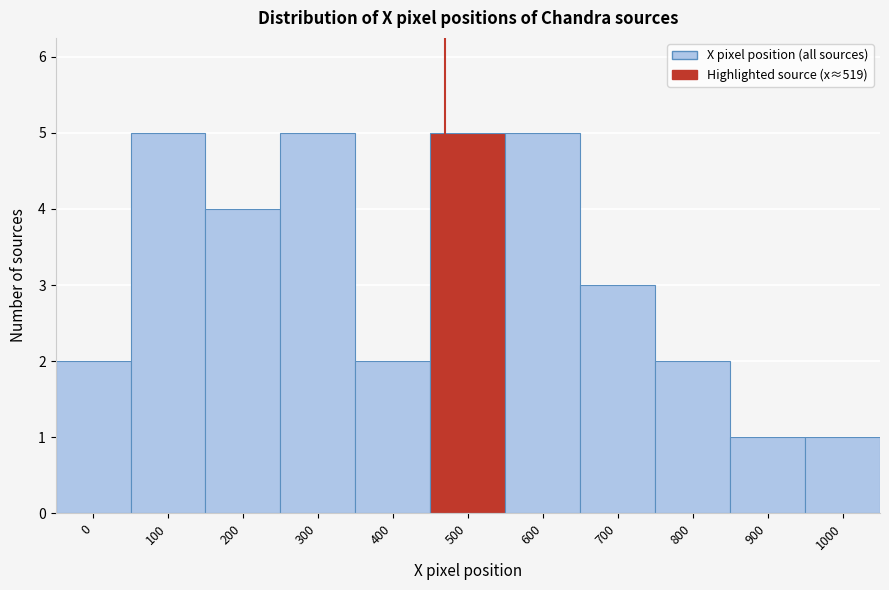

Reading left to right, extract all data points from this chart.

0=2	100=5	200=4	300=5	400=2	500=5	600=5	700=3	800=2	900=1	1000=1